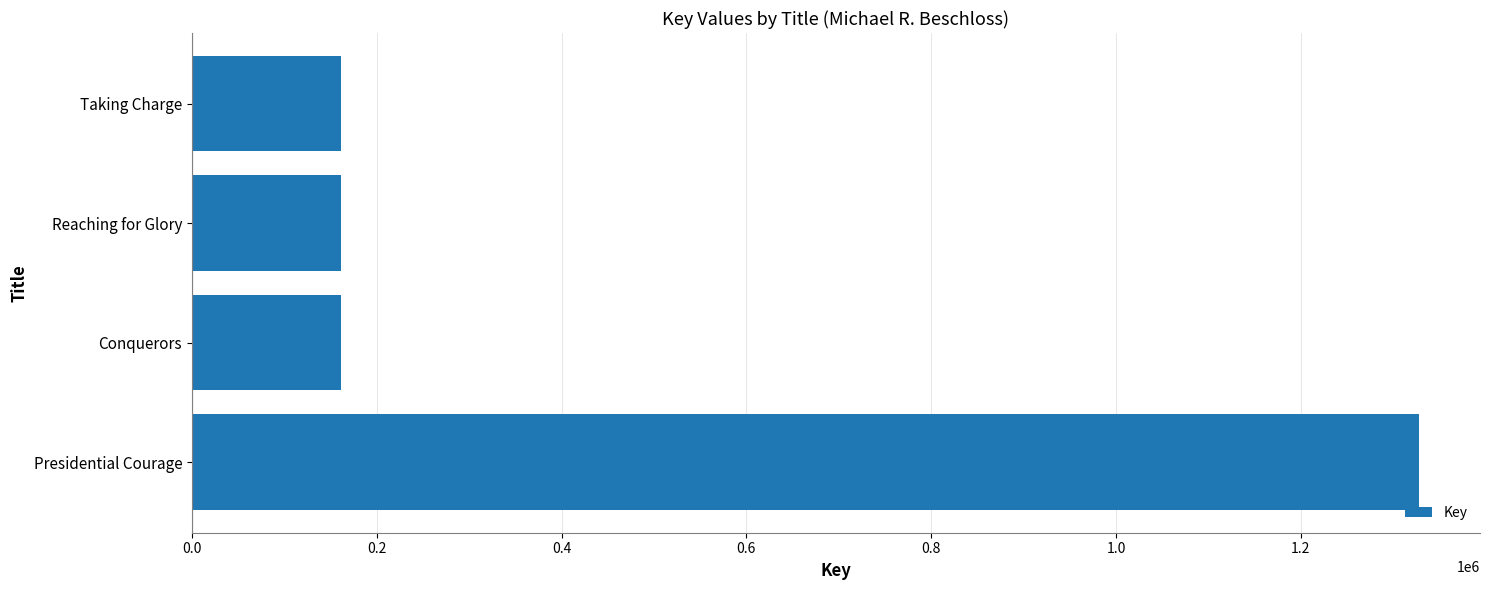

What is the ratio of the value at Reaching for Glory to the value at Conquerors?

1.0